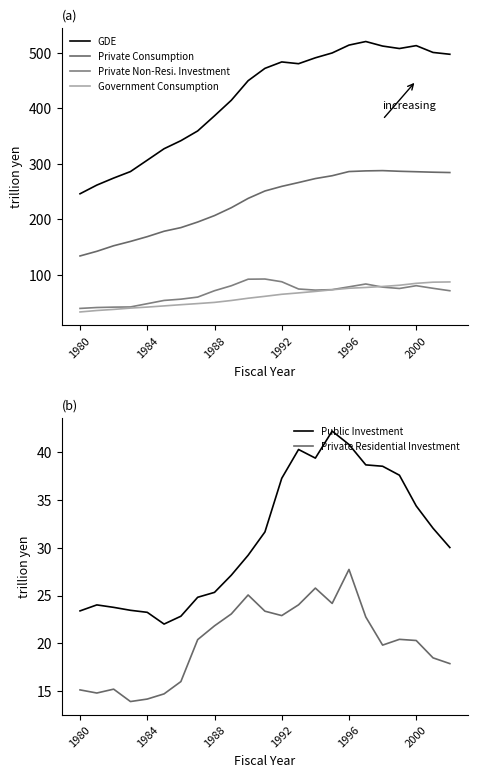

What is the total value across all series at 10?

892.6